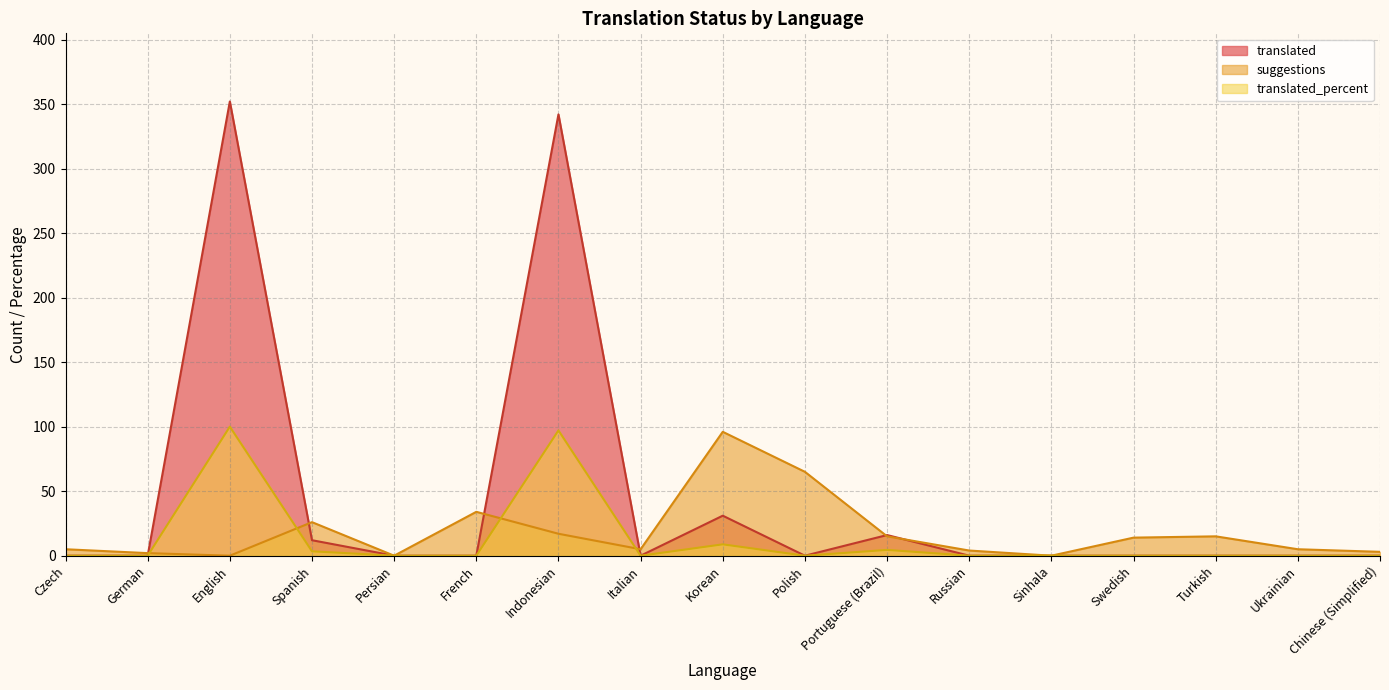

Is the value of suggestions at Korean greater than the value of translated_percent at Spanish?

Yes